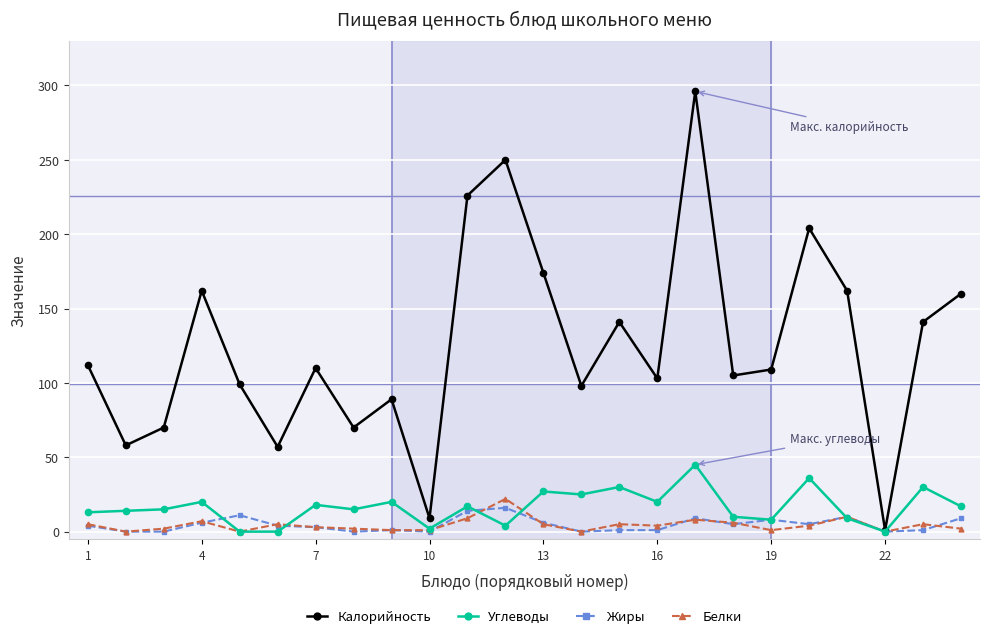

What is the highest value of the Жиры series?

16